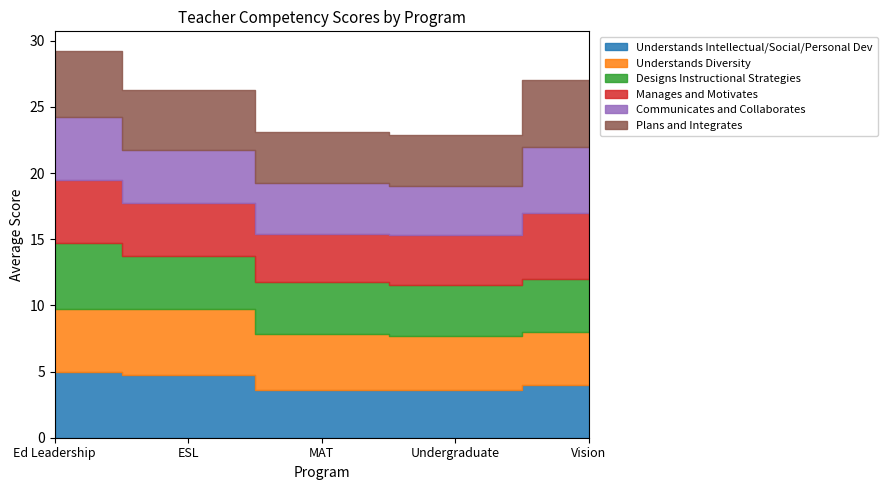

What is the sum of the Understands Intellectual/Social/Personal Dev values at Ed Leadership and ESL?

9.8